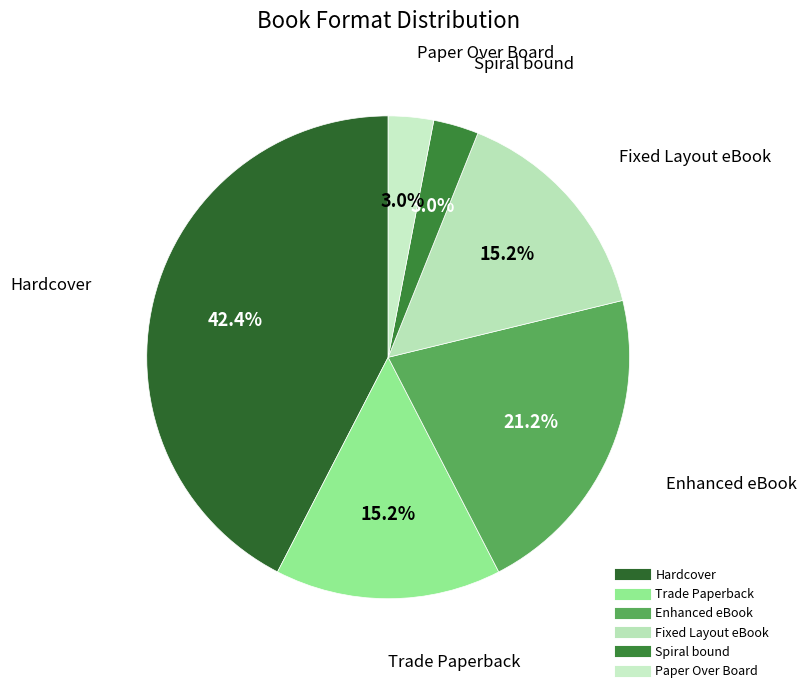

Does Hardcover represent more than half of the total?

No